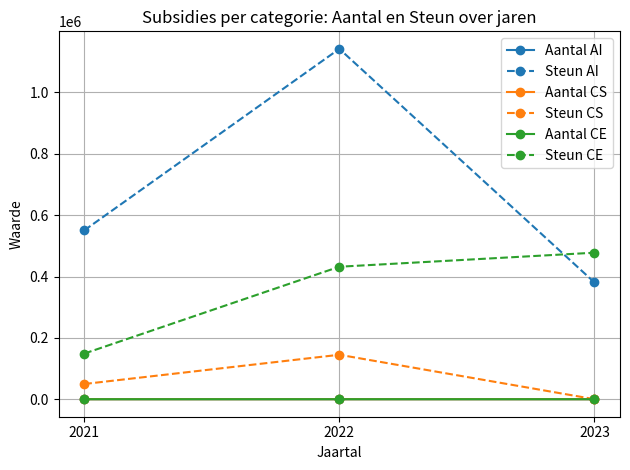

The value of Steun AI at 2022 is 1142182. True or false?

True